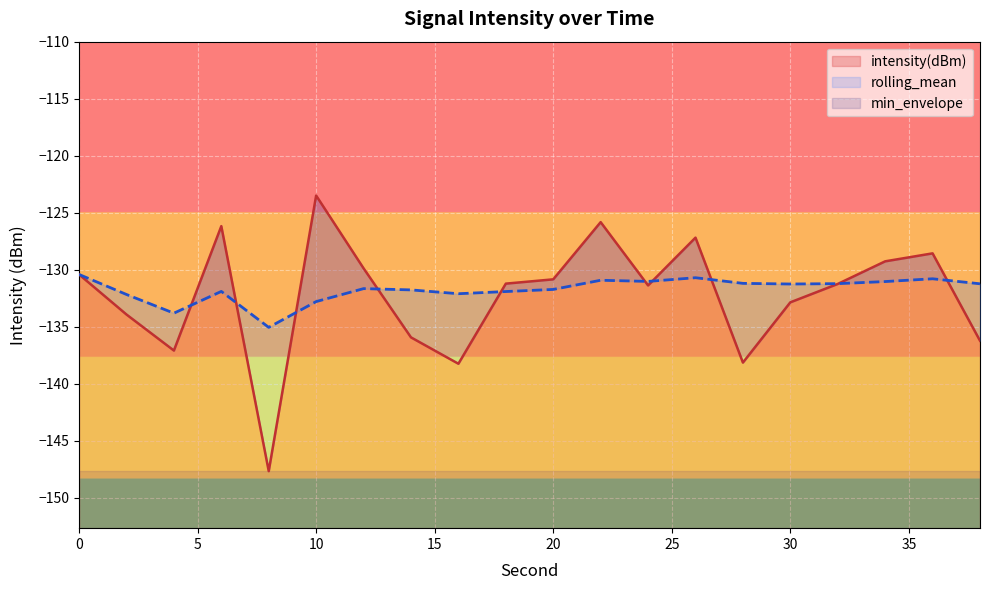

At which label is rolling_mean closest to -132?

18